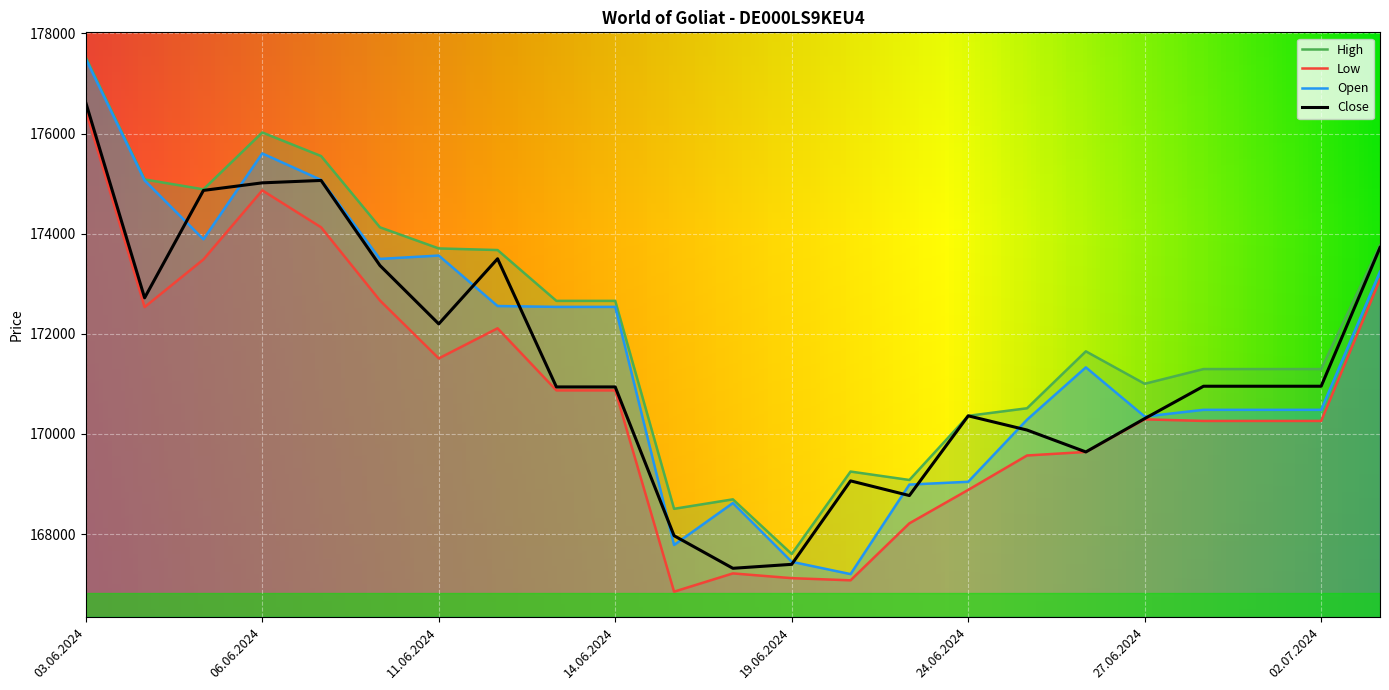

In Open, how many points are higher than both neighbors (excluding endpoints)?

4